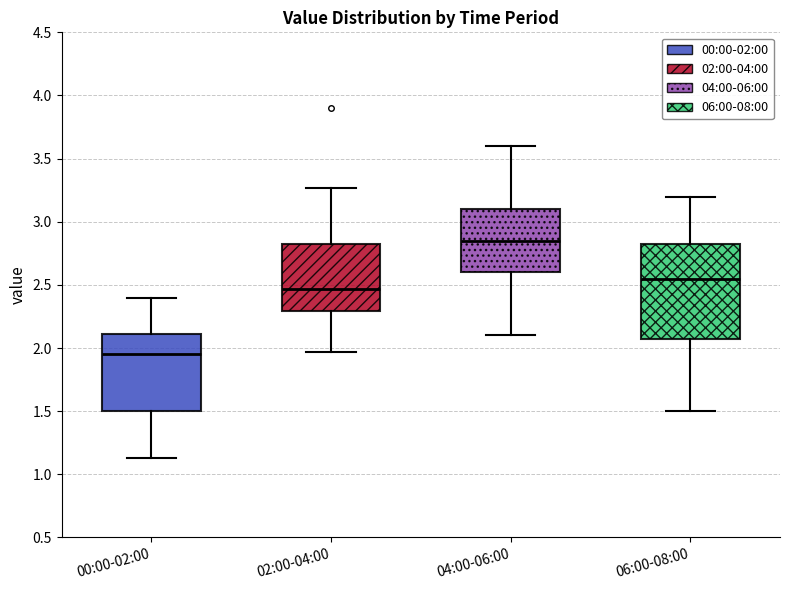

Reading left to right, read every box against the y-axis: the position of its median line, the range the box covers, and the ends of its whiskers. The values are not printed on the chart, so give them approximately, as read against the axis.

00:00-02:00: median 1.95, box 1.50 to 2.10, whiskers 1.15 to 2.40
02:00-04:00: median 2.45, box 2.30 to 2.85, whiskers 1.95 to 3.25
04:00-06:00: median 2.85, box 2.60 to 3.10, whiskers 2.10 to 3.60
06:00-08:00: median 2.55, box 2.10 to 2.85, whiskers 1.50 to 3.20